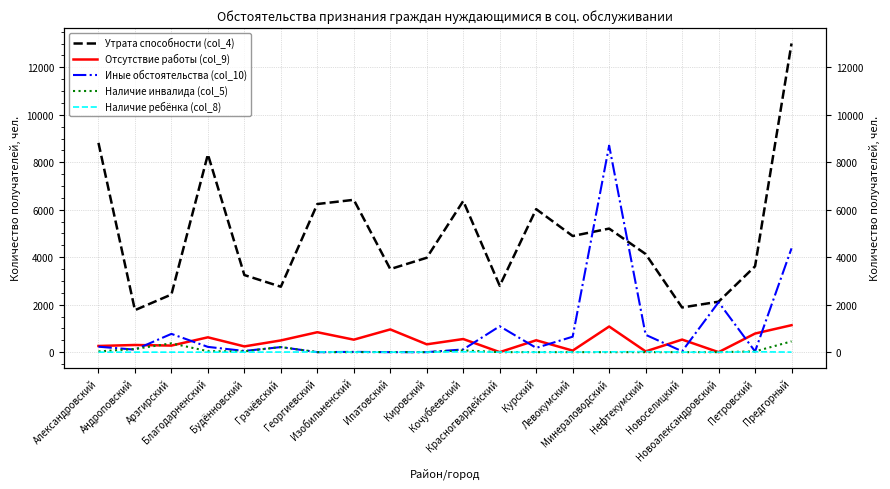

True or false: Отсутствие работы (col_9) has a value of 99 at Арзгирский.

False